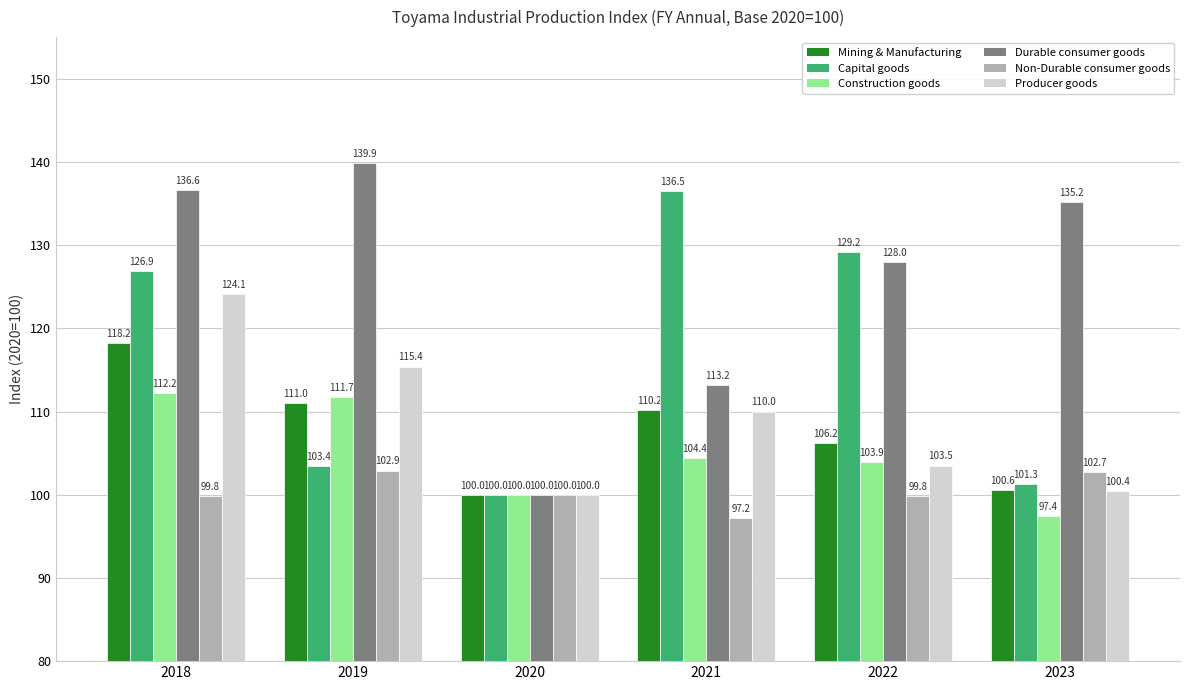

What is the value of the Durable consumer goods bar at the 6th from the left?

135.2